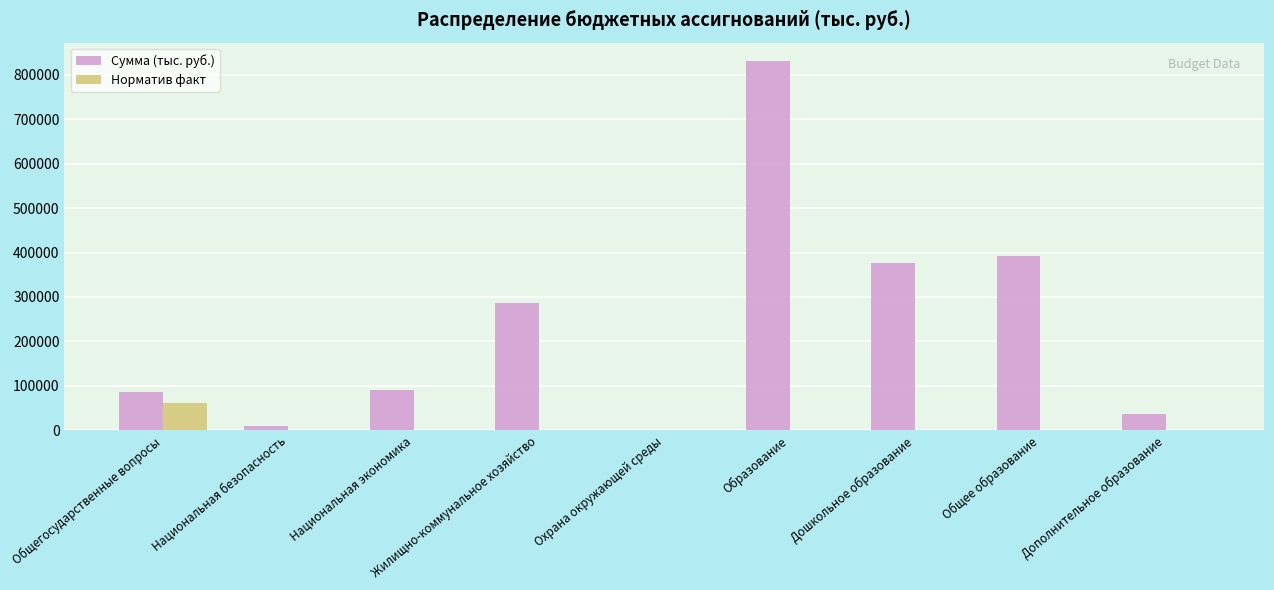

Between Охрана окружающей среды and Образование, which series saw the biggest shift?

Сумма (тыс. руб.)